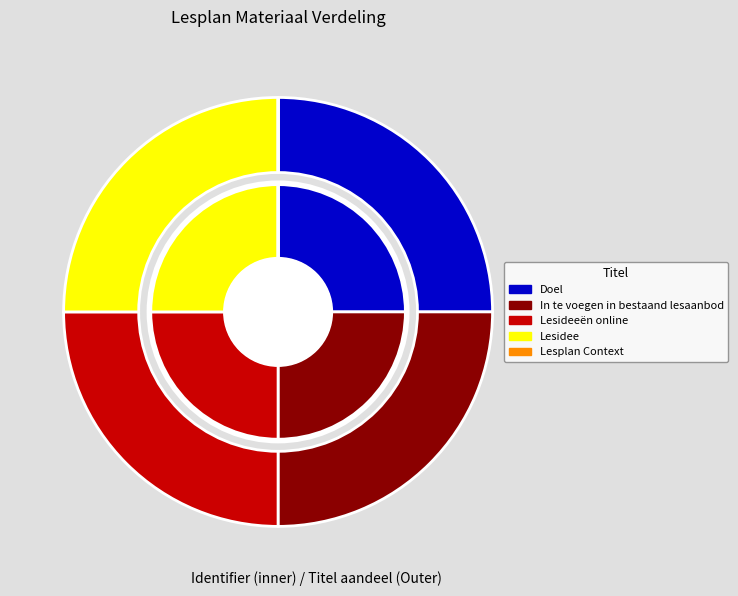

To the nearest percent, what portion does Lesideeën online represent?

25%